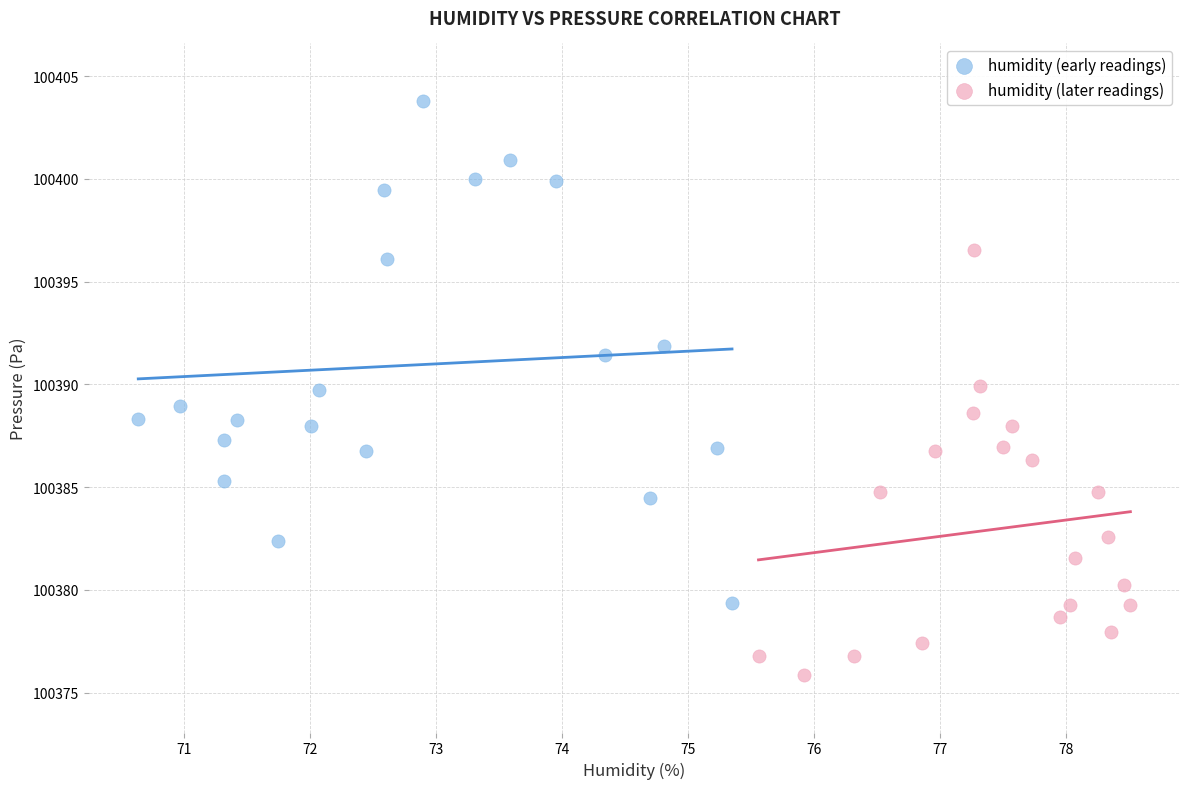

Which series has the widest spread of Y values?

humidity (early readings)